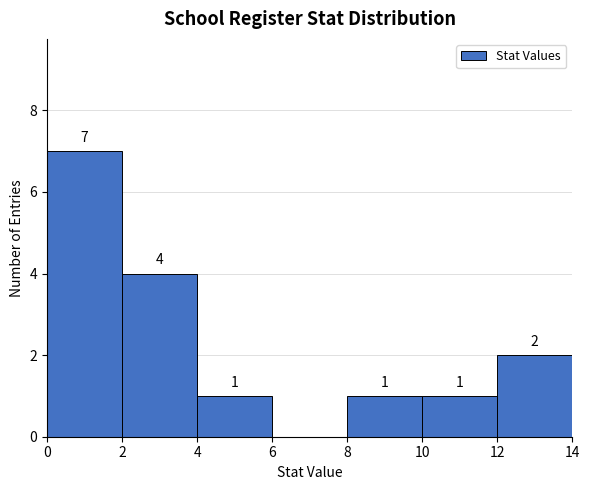

Which range on the x-axis has the tallest bar?

0 to 2